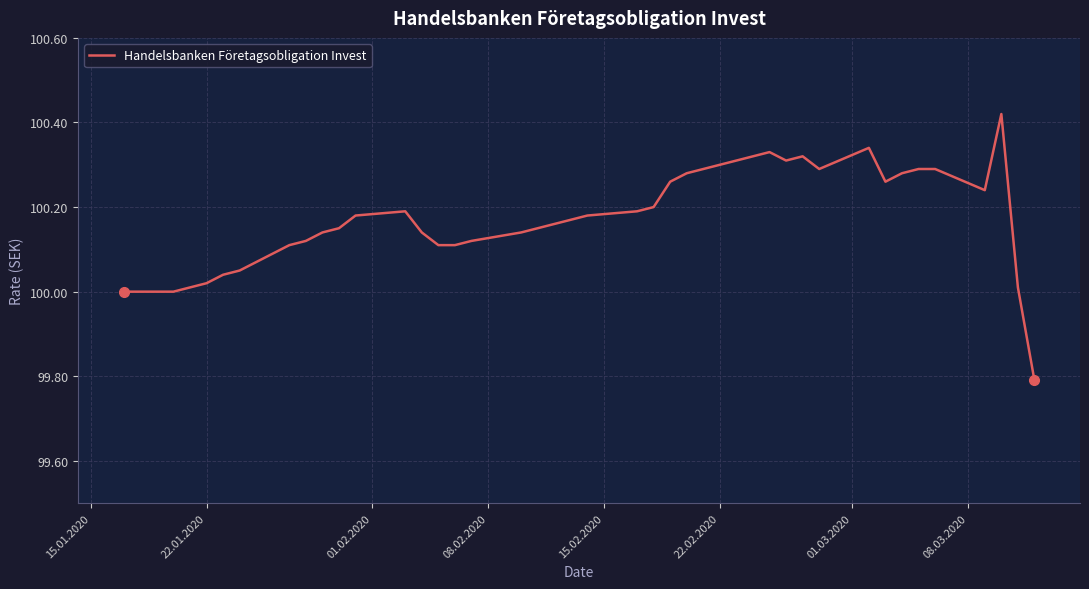

What is the difference between the maximum and minimum values?

0.6